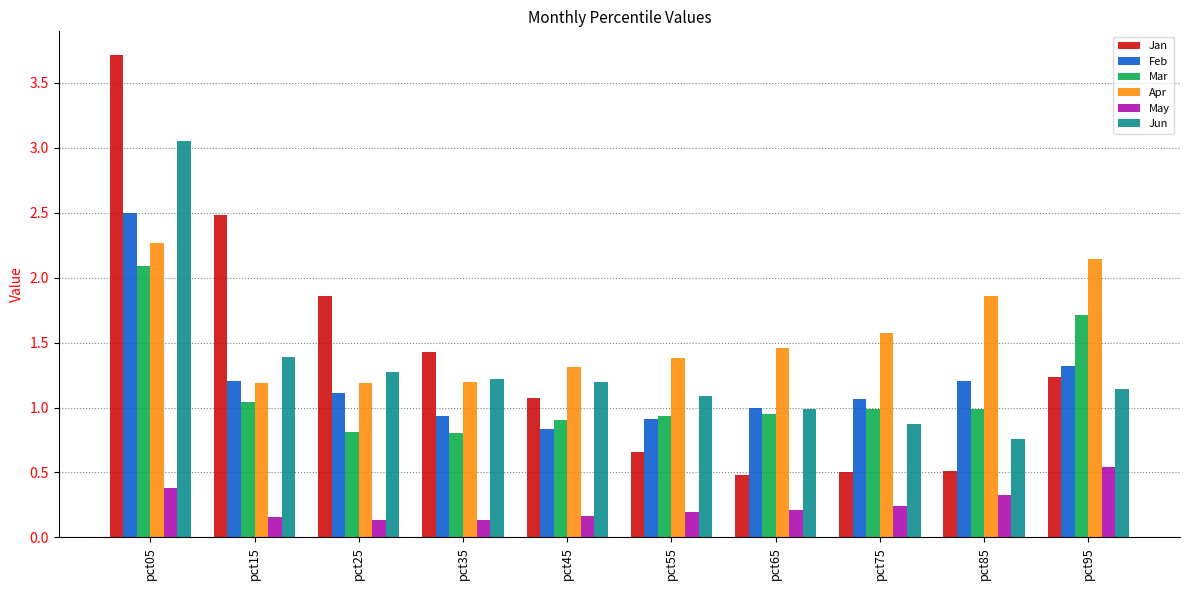

What is the sum of the Jun values at pct75 and pct95?

2.0